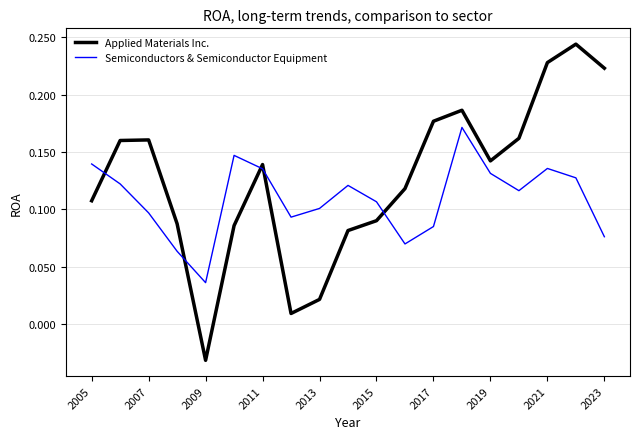

What is the difference between the maximum and minimum values in the Applied Materials Inc. series?

0.3